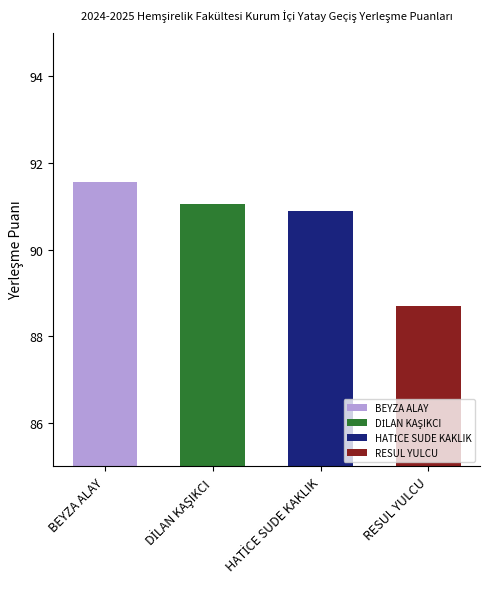

What is the difference between the values at DİLAN KAŞIKCI and HATİCE SUDE KAKLIK?

0.2